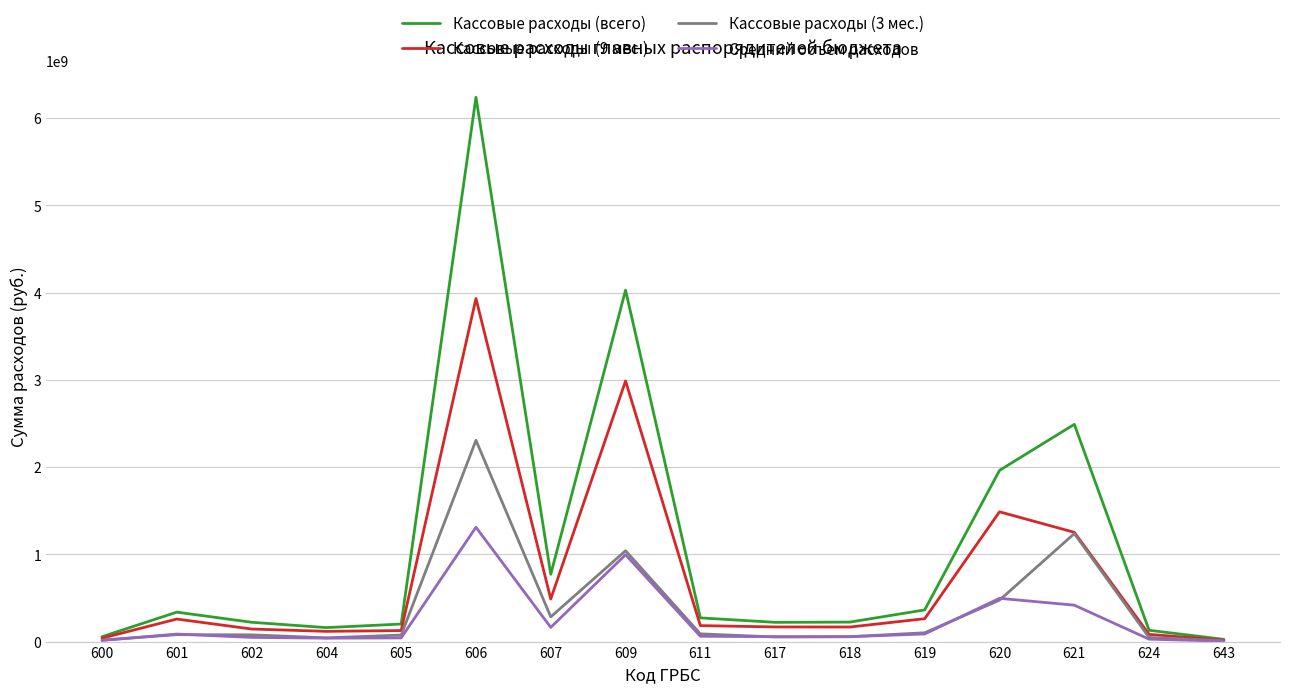

What is the average value of the Кассовые расходы (9 мес.) series?

731764916.6